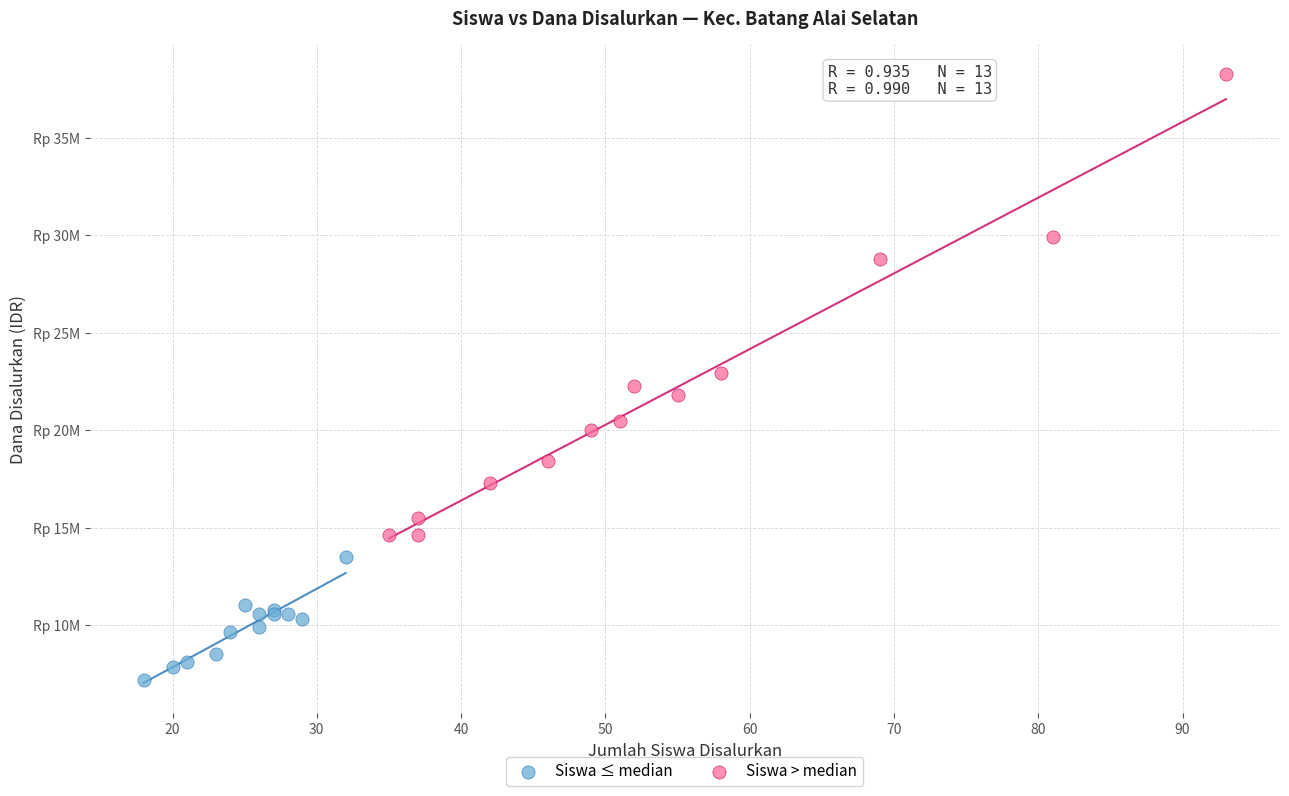

Which series reaches the minimum Y coordinate?

Siswa ≤ median